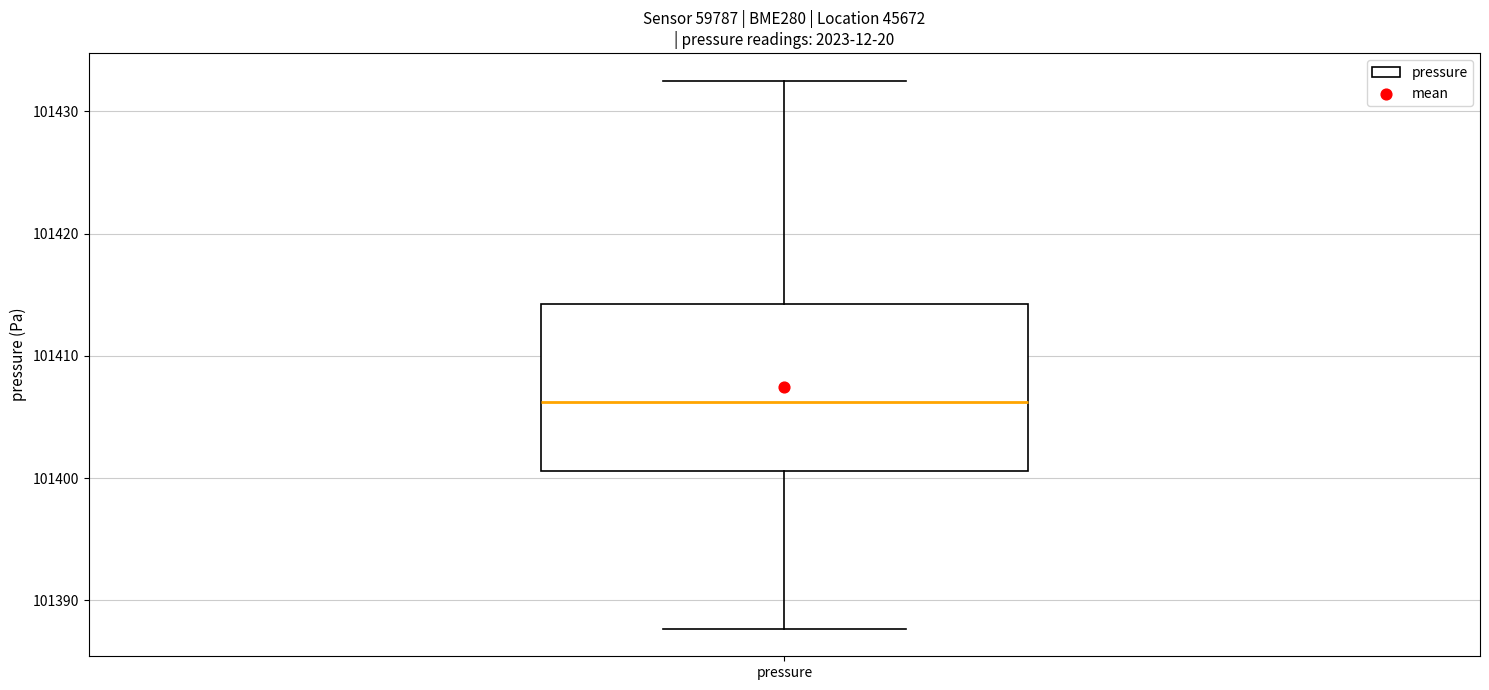

Where does the median line of the box for pressure sit on the y-axis? The values are not printed on the chart, so give them approximately, as read against the axis.

101406